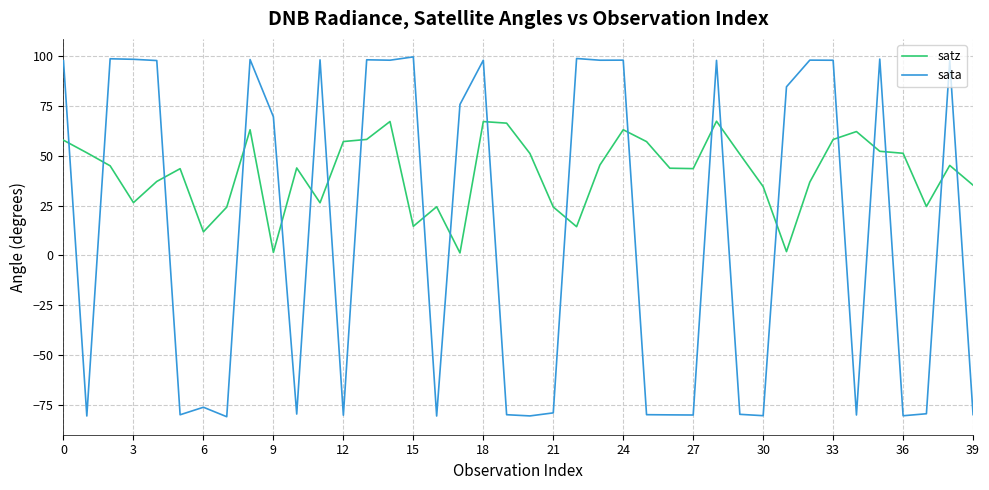

After their last crossing, which series has the higher values: satz or sata?

satz